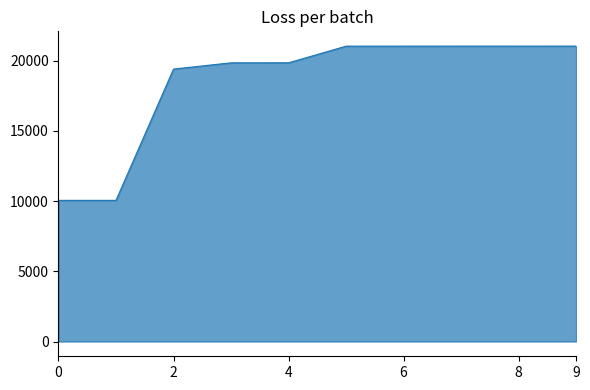

What is the minimum value shown in the chart?

10048